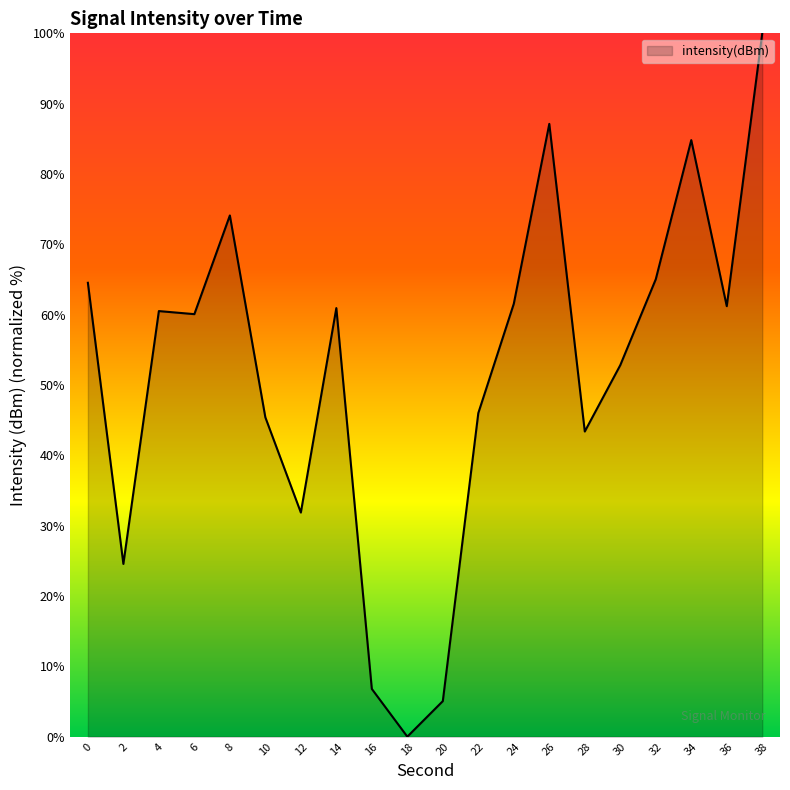

Where is the first local minimum?

2